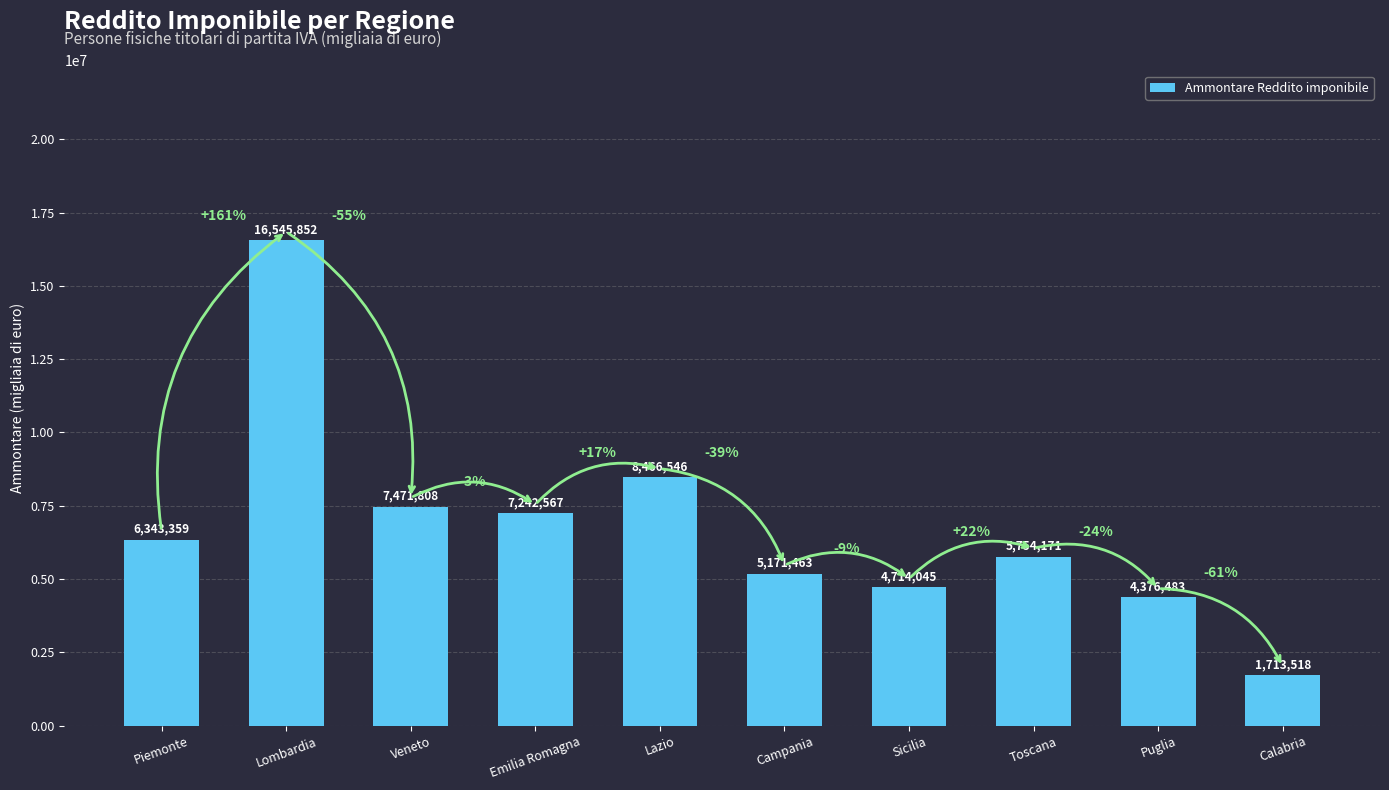

Is it true that the value at Lazio is 8466546?

True